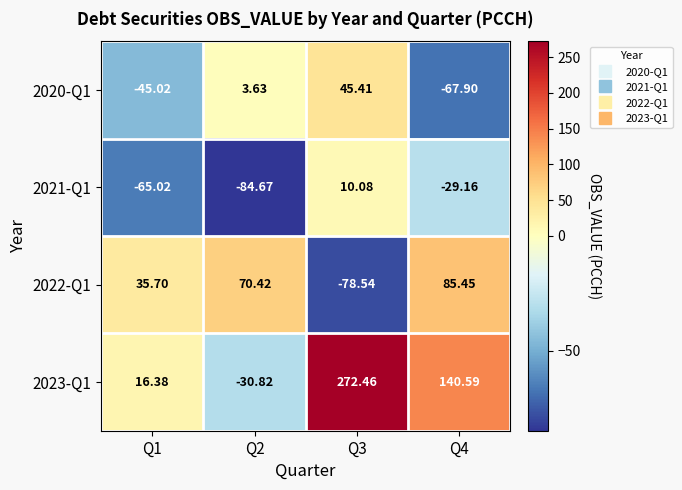

Between Q4 and Q1, which is larger?

Q1